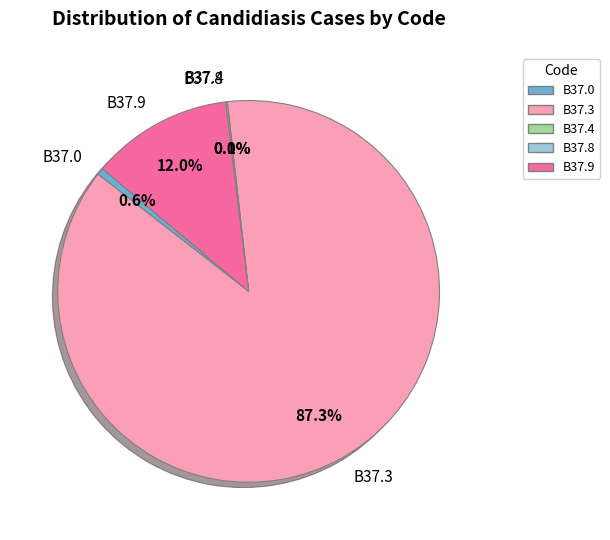

What is the smallest slice in the pie chart?

B37.4